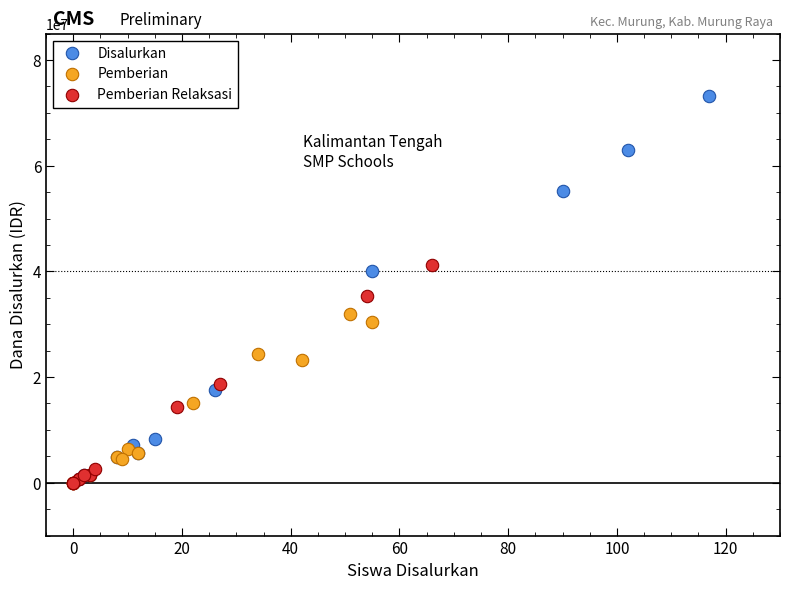

Which series reaches the maximum Y coordinate?

Disalurkan